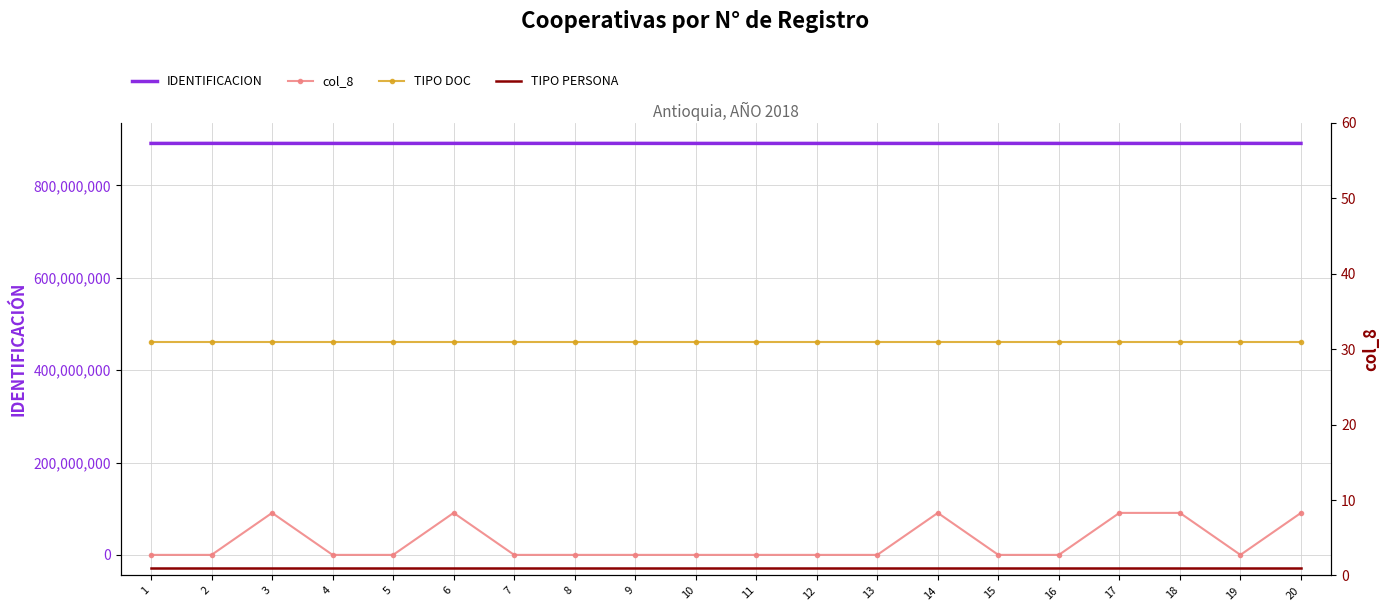

What is the spread (max minus min) of values at 11?

890904934